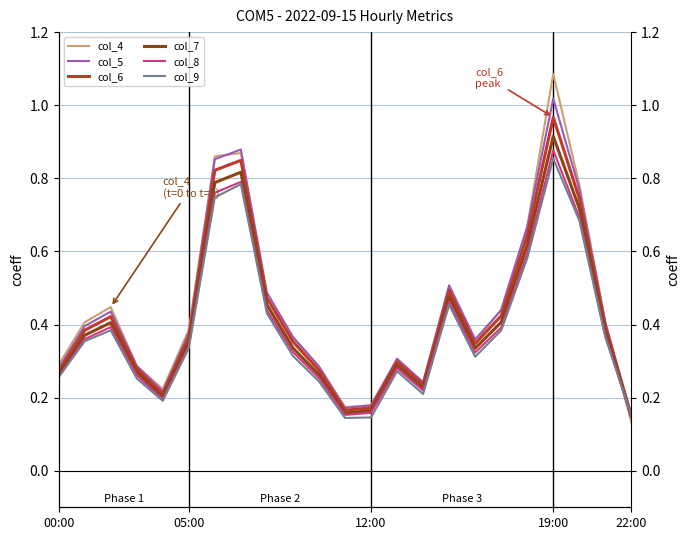

Reading right to left, what are all the values shown in this chart?

col_4: 0.1	0.4	0.8	1.1	0.7	0.4	0.4	0.5	0.2	0.3	0.2	0.2	0.3	0.4	0.5	0.9	0.9	0.4	0.2	0.3	0.4	0.4	0.3
col_5: 0.1	0.4	0.8	1.0	0.7	0.4	0.4	0.5	0.2	0.3	0.2	0.2	0.3	0.4	0.5	0.9	0.9	0.4	0.2	0.3	0.4	0.4	0.3
col_6: 0.1	0.4	0.7	1.0	0.6	0.4	0.3	0.5	0.2	0.3	0.2	0.2	0.3	0.4	0.5	0.8	0.8	0.4	0.2	0.3	0.4	0.4	0.3
col_7: 0.1	0.4	0.7	0.9	0.6	0.4	0.3	0.5	0.2	0.3	0.2	0.2	0.3	0.3	0.5	0.8	0.8	0.4	0.2	0.3	0.4	0.4	0.3
col_8: 0.1	0.4	0.7	0.9	0.6	0.4	0.3	0.5	0.2	0.3	0.2	0.2	0.3	0.3	0.4	0.8	0.8	0.3	0.2	0.3	0.4	0.4	0.3
col_9: 0.2	0.4	0.7	0.9	0.6	0.4	0.3	0.5	0.2	0.3	0.1	0.1	0.2	0.3	0.4	0.8	0.7	0.3	0.2	0.3	0.4	0.4	0.3